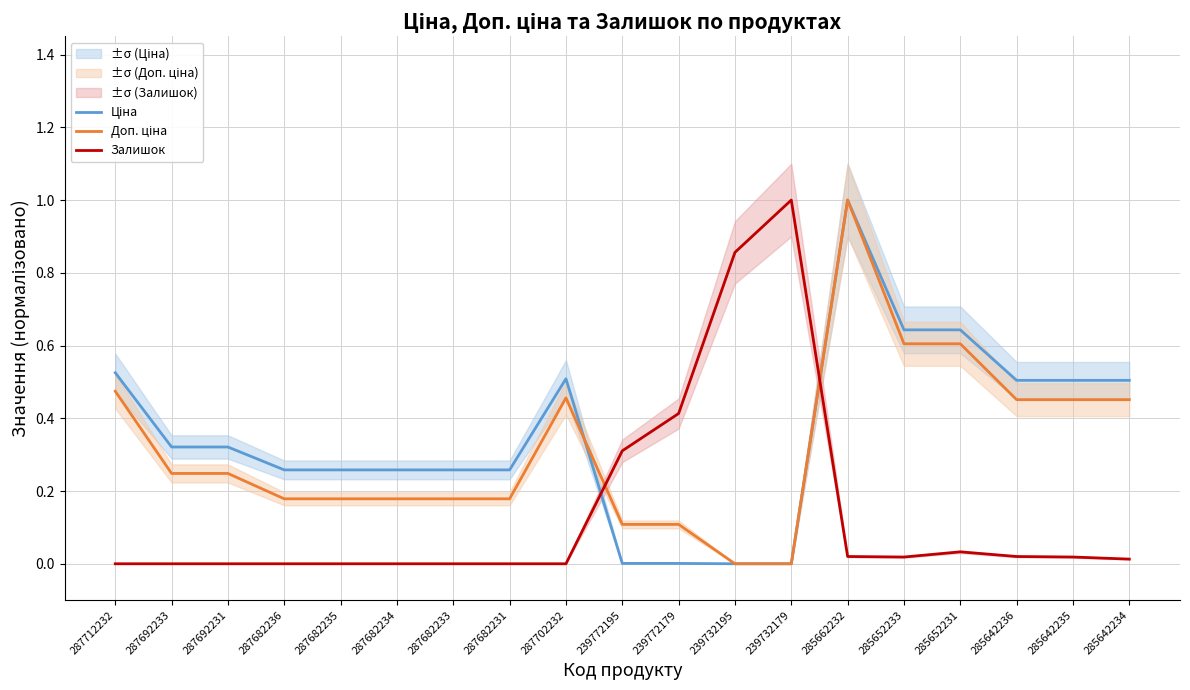

What is the value of the Доп. ціна point at the 16th from the left?

0.6